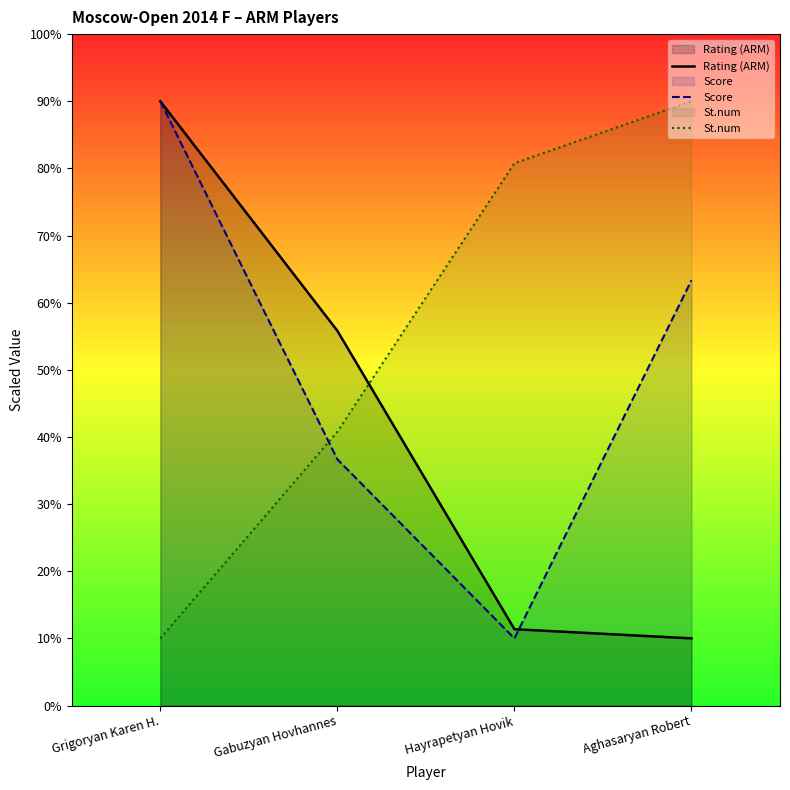

Rank the categories by Score value from highest to lowest.

Grigoryan Karen H., Aghasaryan Robert, Gabuzyan Hovhannes, Hayrapetyan Hovik